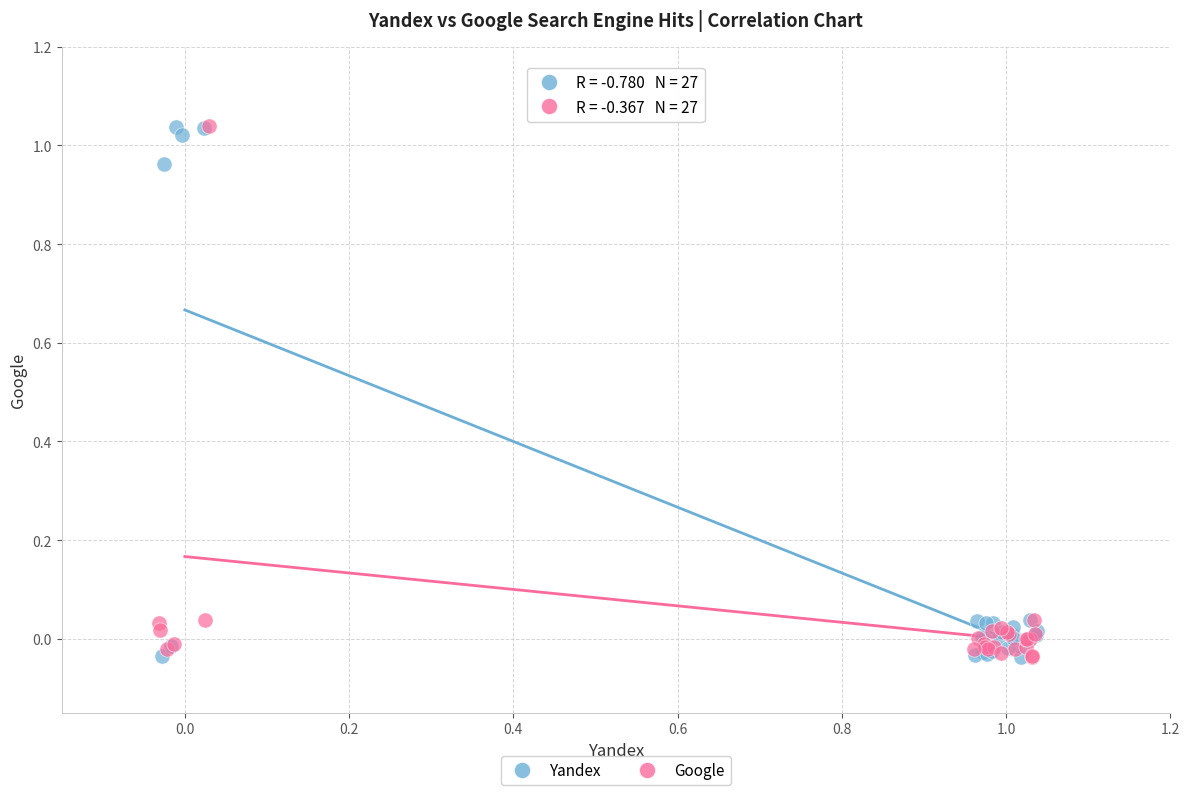

What are all the series names shown in the legend?

Yandex, Google